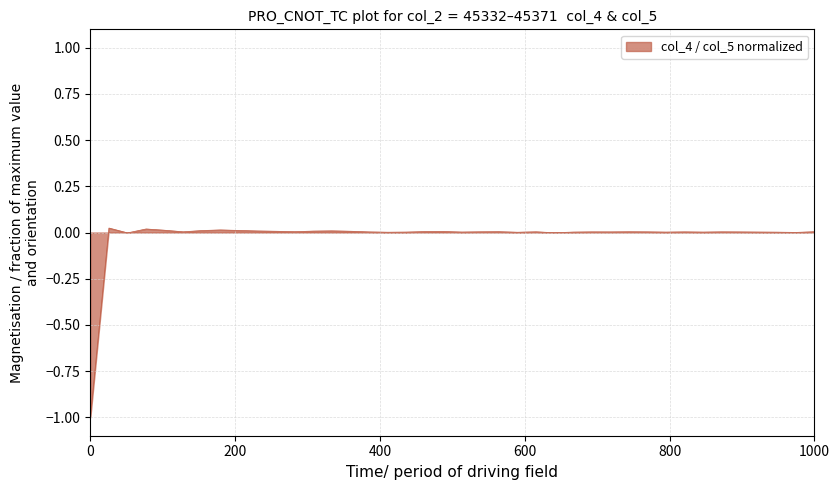

What is the smallest value displayed?

-1.0